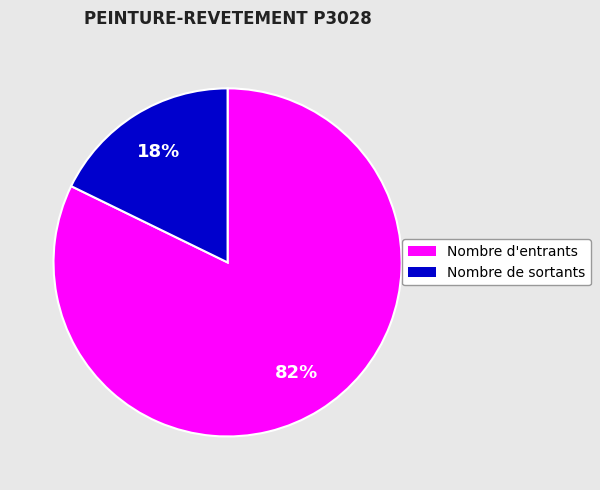

Does any single category account for the majority?

Yes